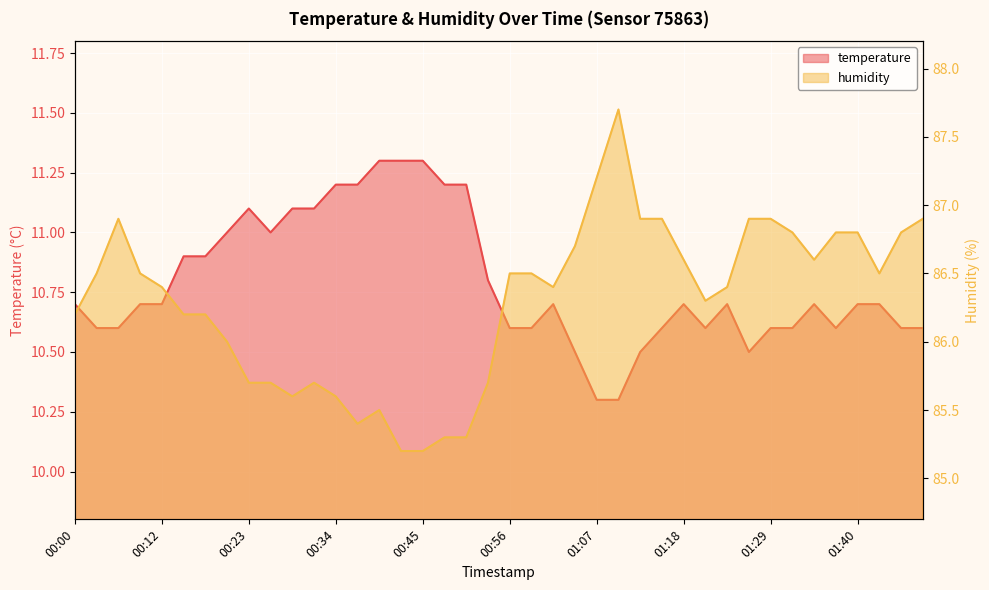

At which category is the sum across all series the highest?

01:10